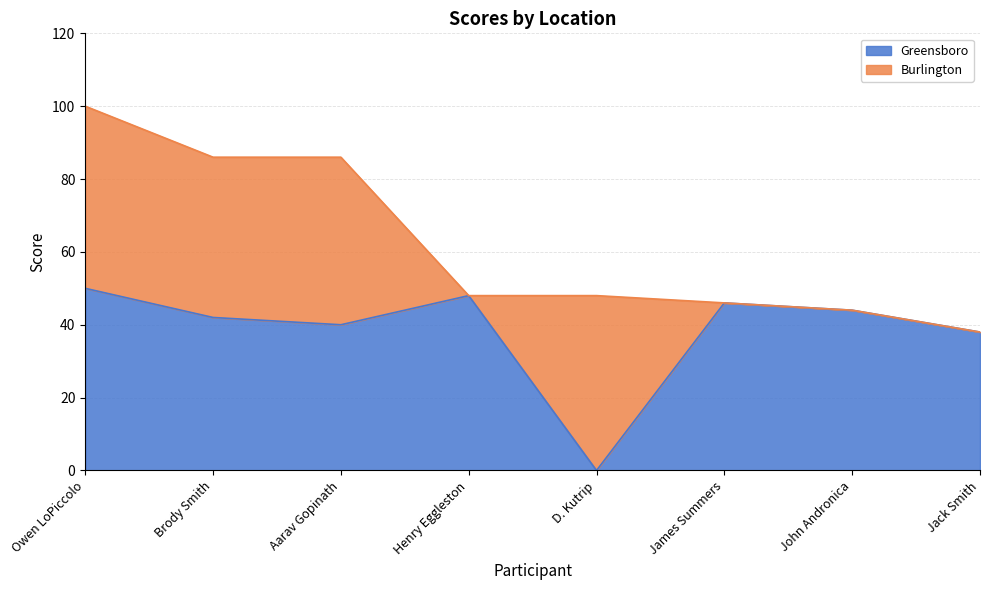

What is the difference between the maximum and minimum values?

50